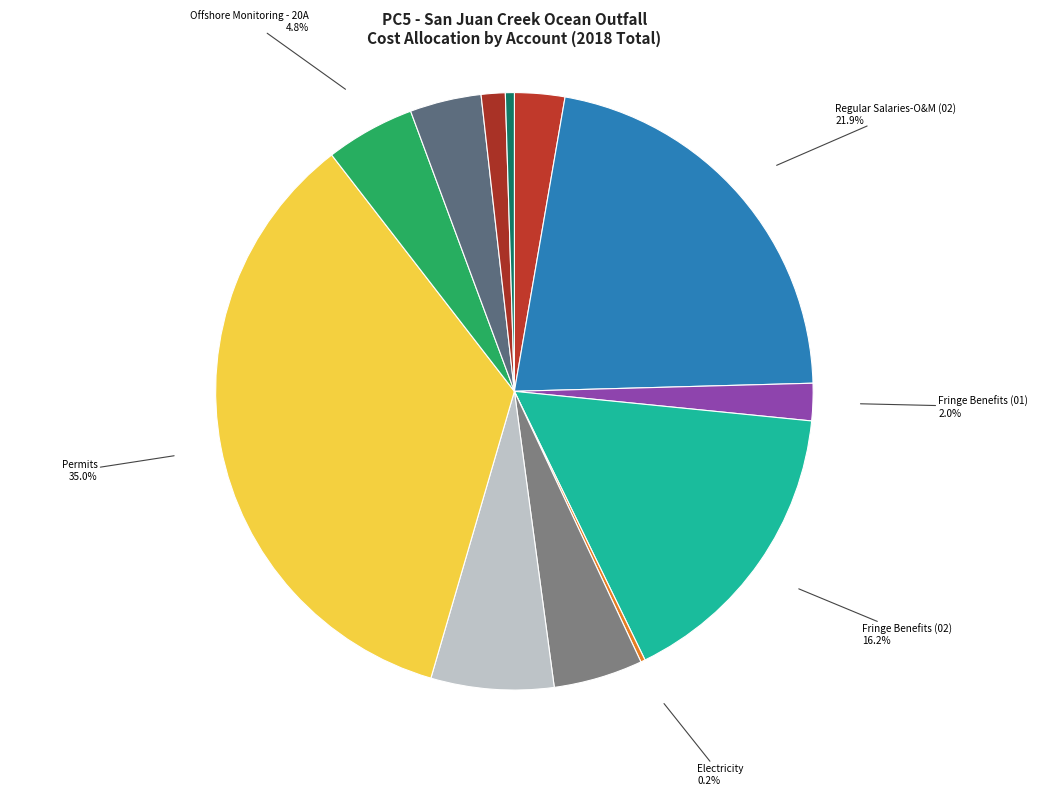

What is the largest slice in the pie chart?

Permits